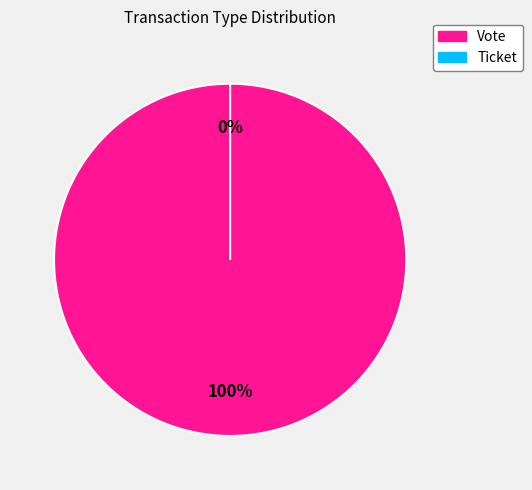

To the nearest percent, what is the combined percentage of Ticket and Vote?

100%